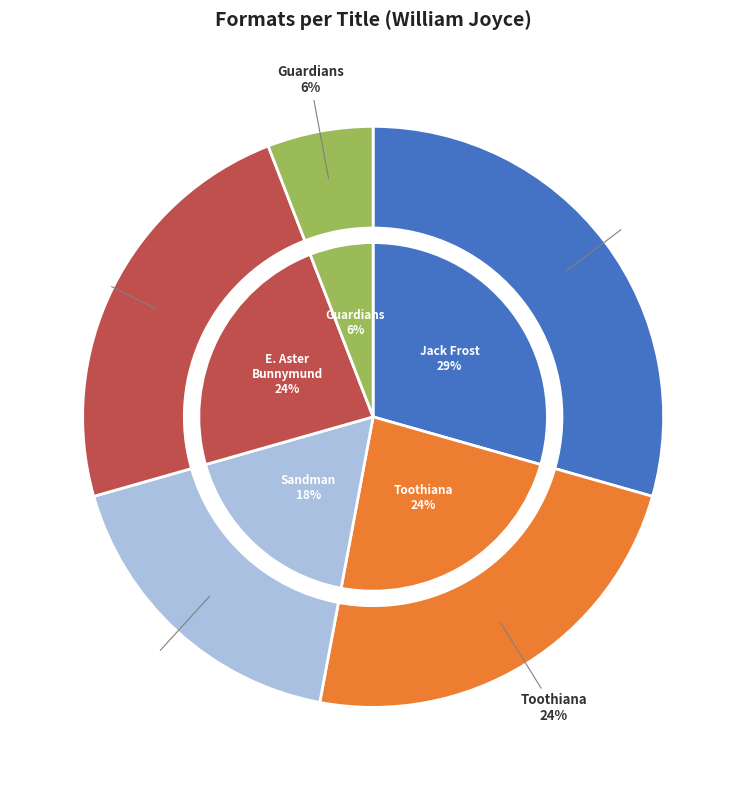

To the nearest percent, what is the average slice percentage?

20%